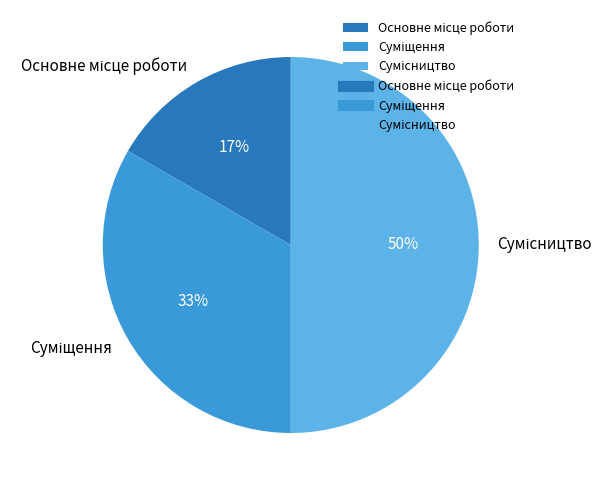

To the nearest percent, what is the average slice percentage?

33%